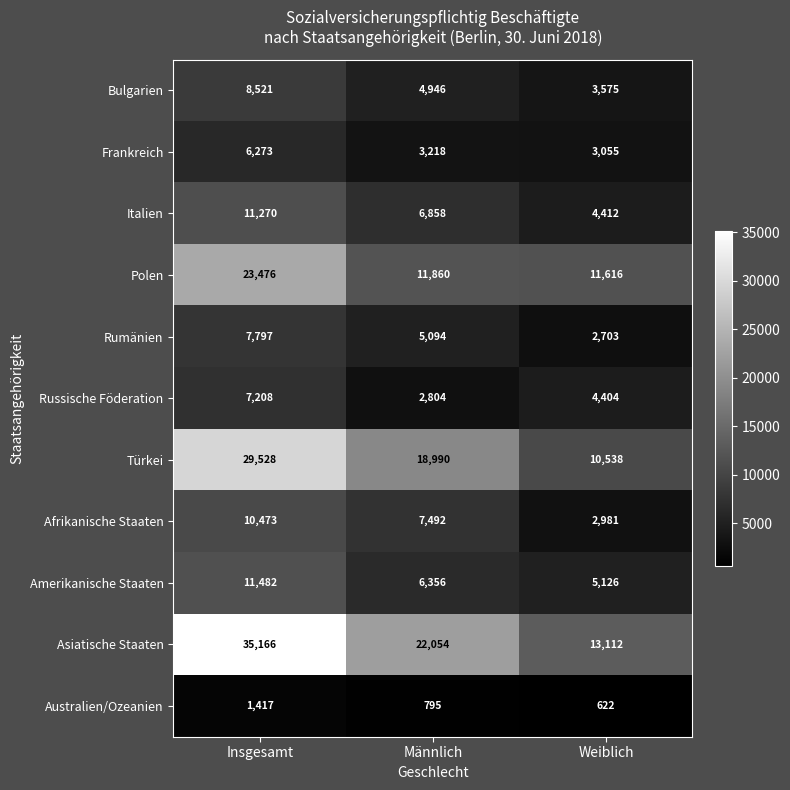

At which category does the chart reach its minimum across all series?

Weiblich